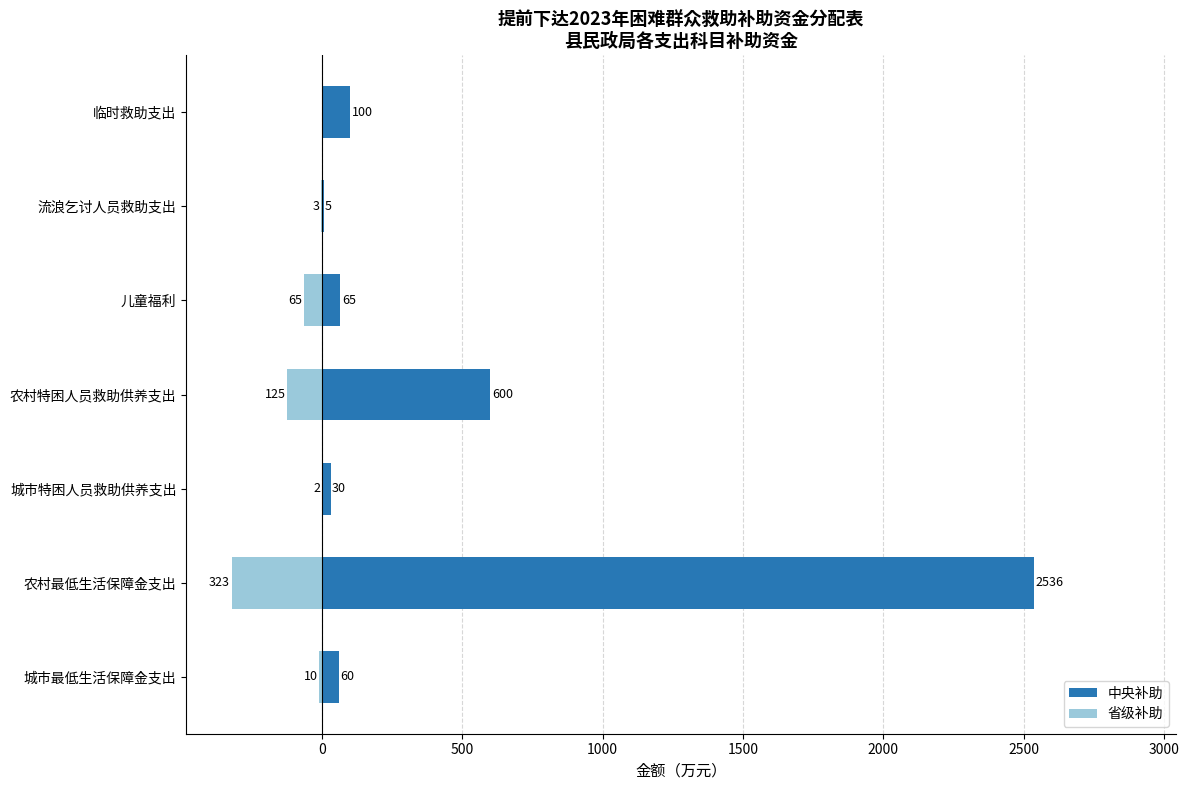

What is the smallest value displayed?

-323